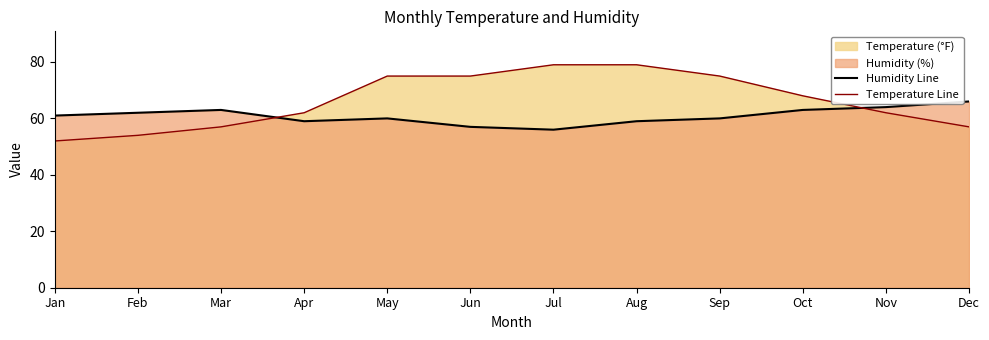

How many series are shown in this chart?

2